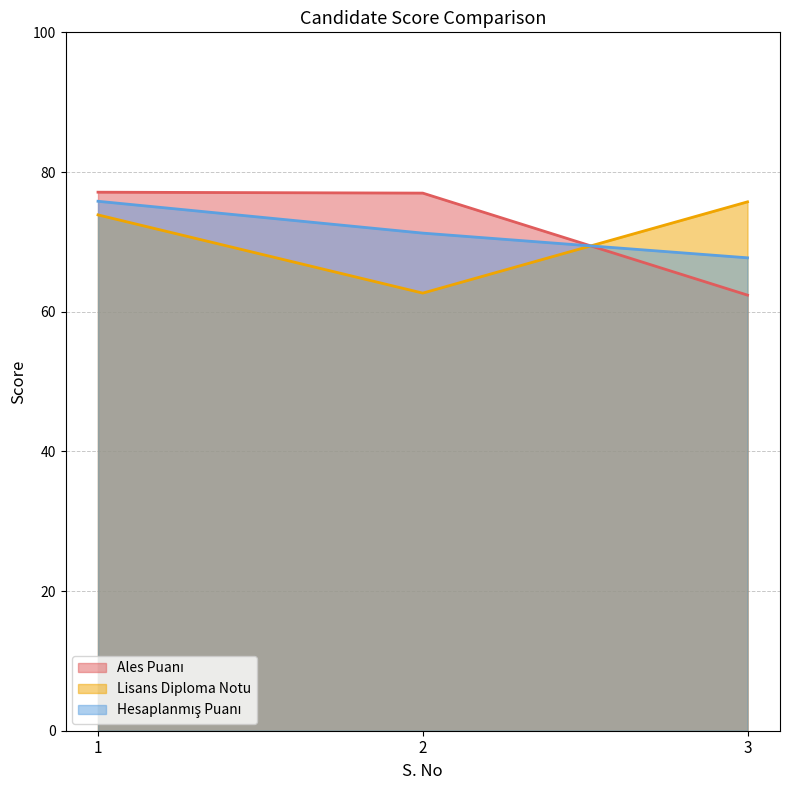

Where does the Hesaplanmış Puanı series first go above 71?

1